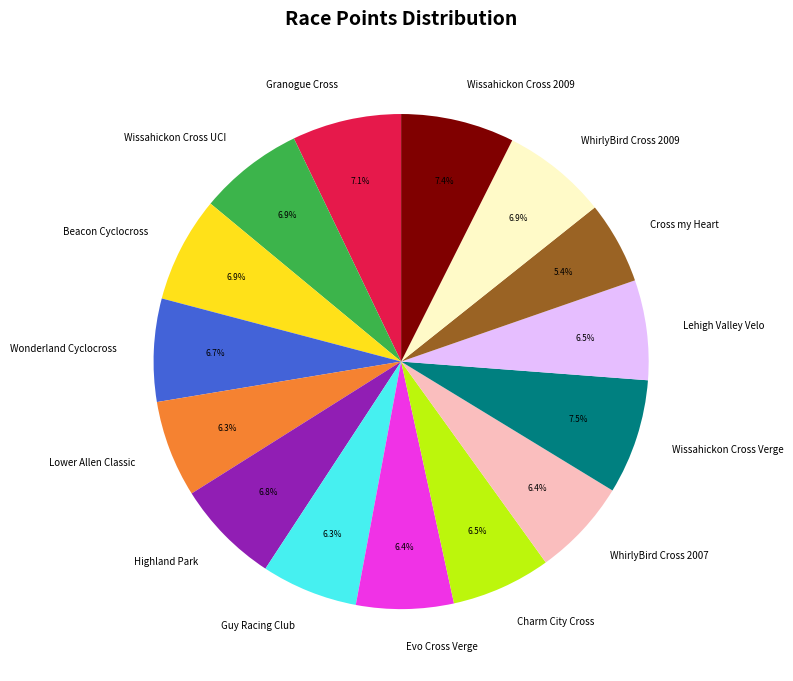

What percentage do WhirlyBird Cross 2007 and Charm City Cross together represent?

12.9%